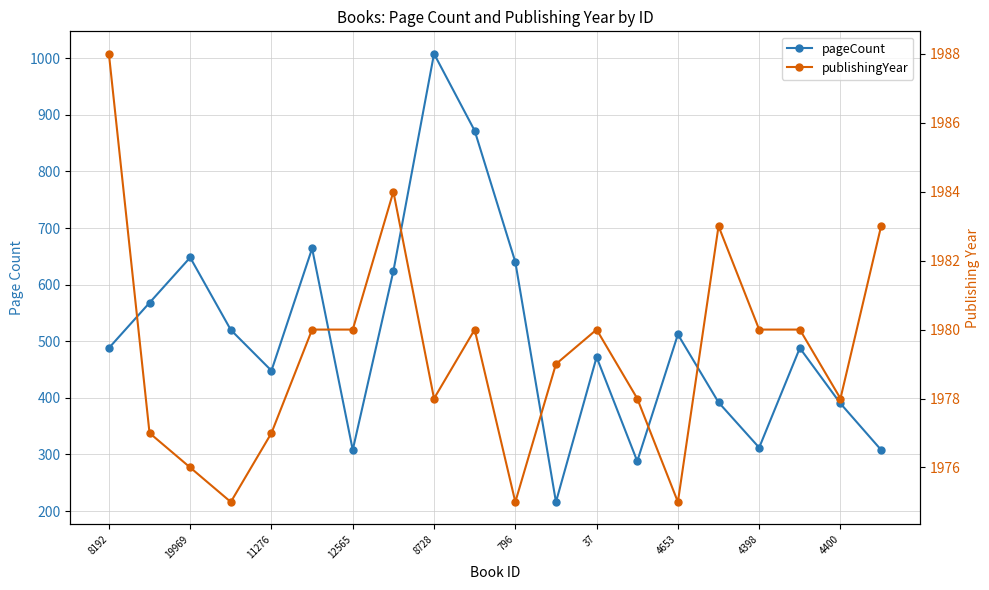

How many values in the publishingYear series exceed 1980?

4